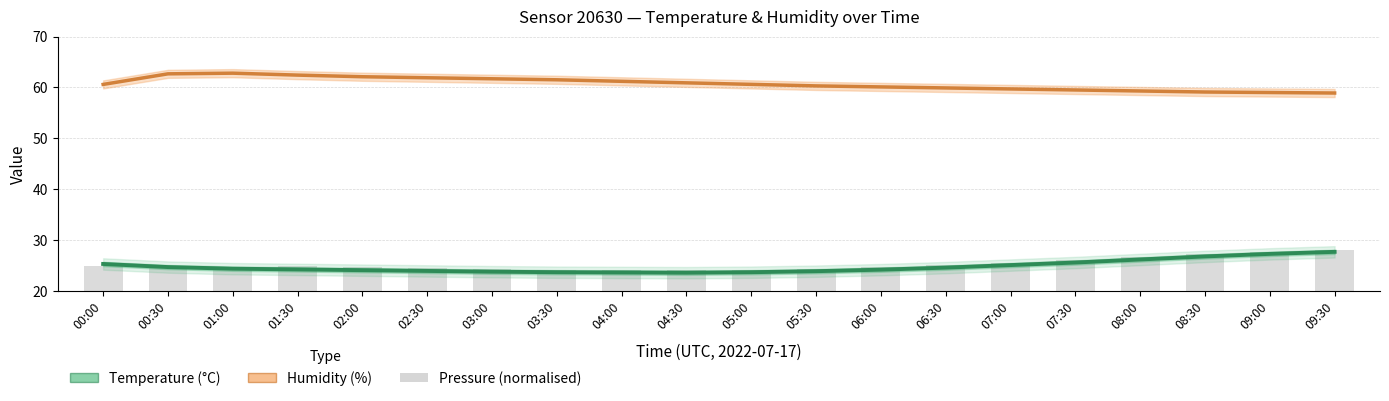

What is the label of the 9th bar from the right?

05:30